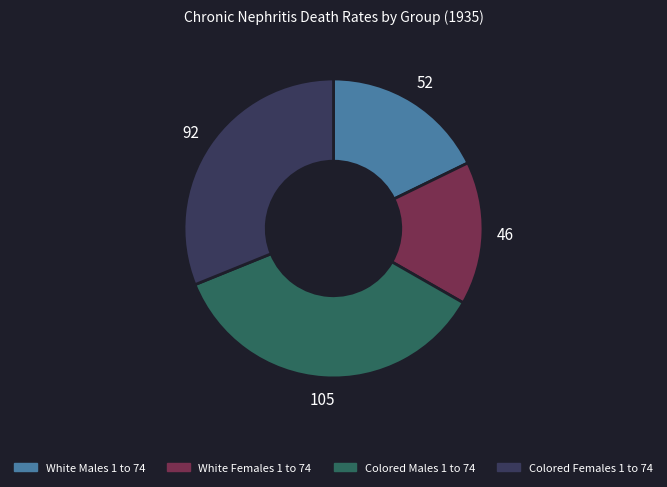

Is there a majority slice in this chart?

No